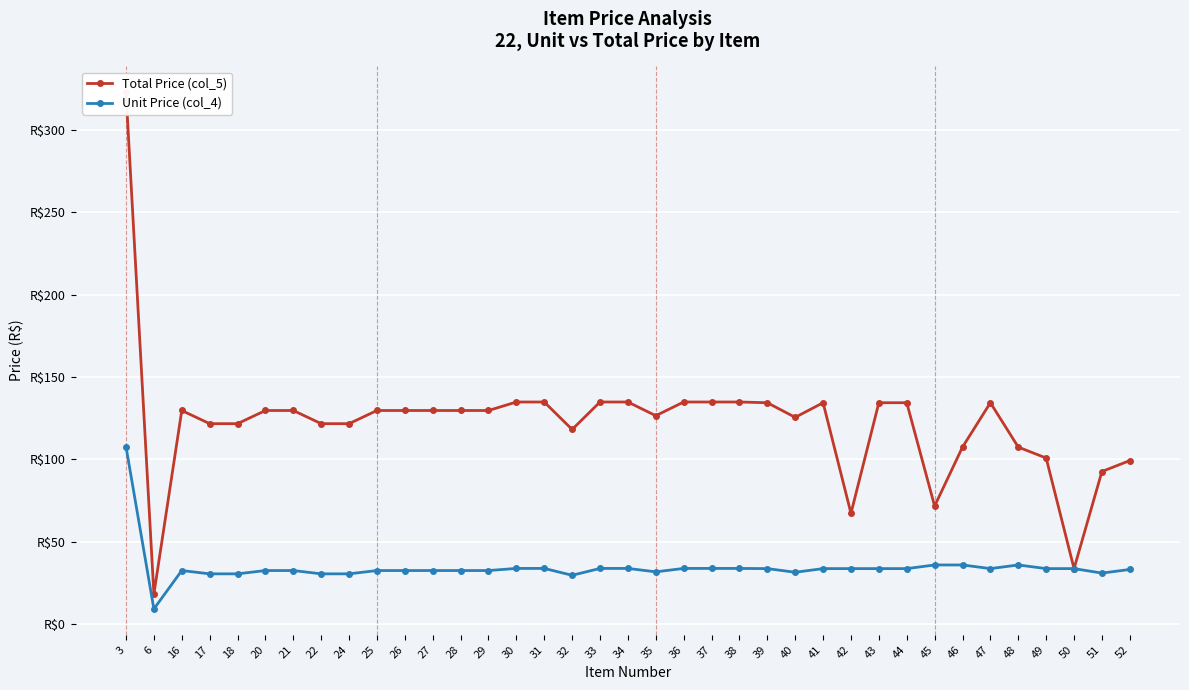

What is the sum of the Unit Price (col_4) values at 36 and 27?

66.1